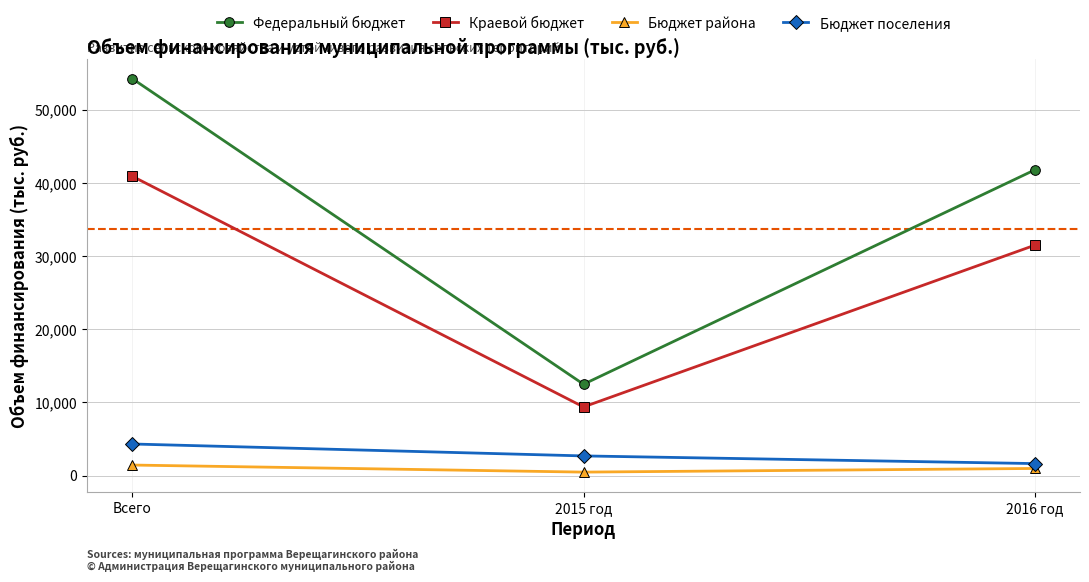

Where does the Федеральный бюджет series first go above 41785?

Всего